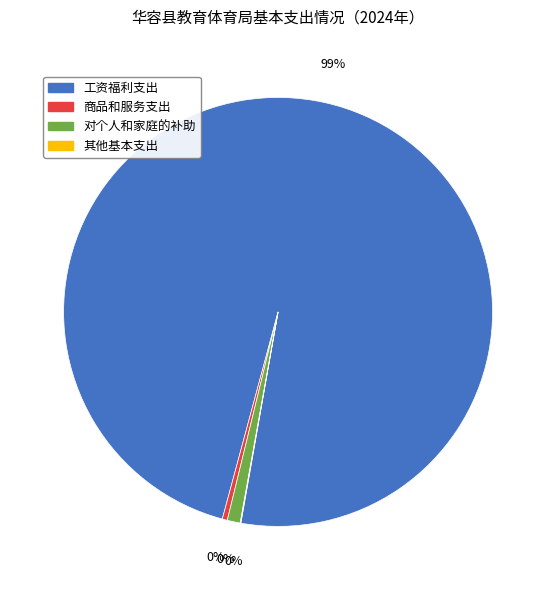

The 商品和服务支出 slice represents 10% of the pie. True or false?

False